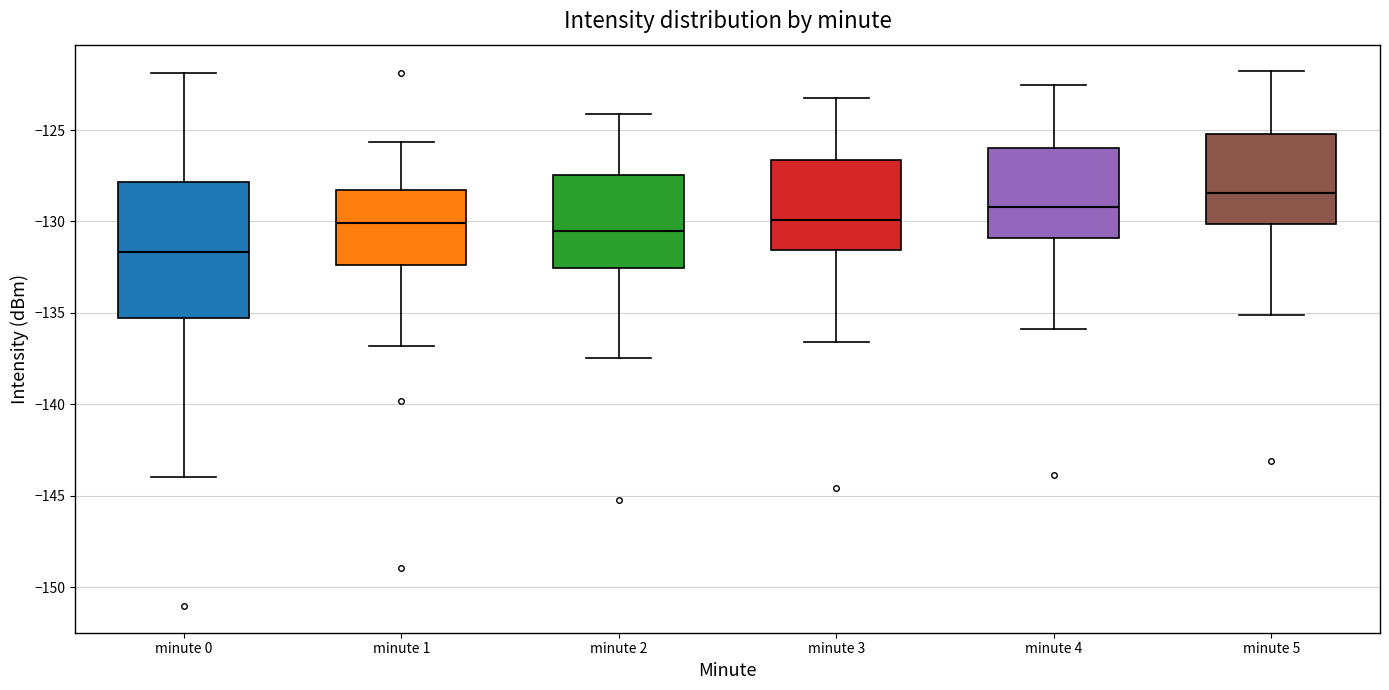

Which box has the highest median line?

minute 5